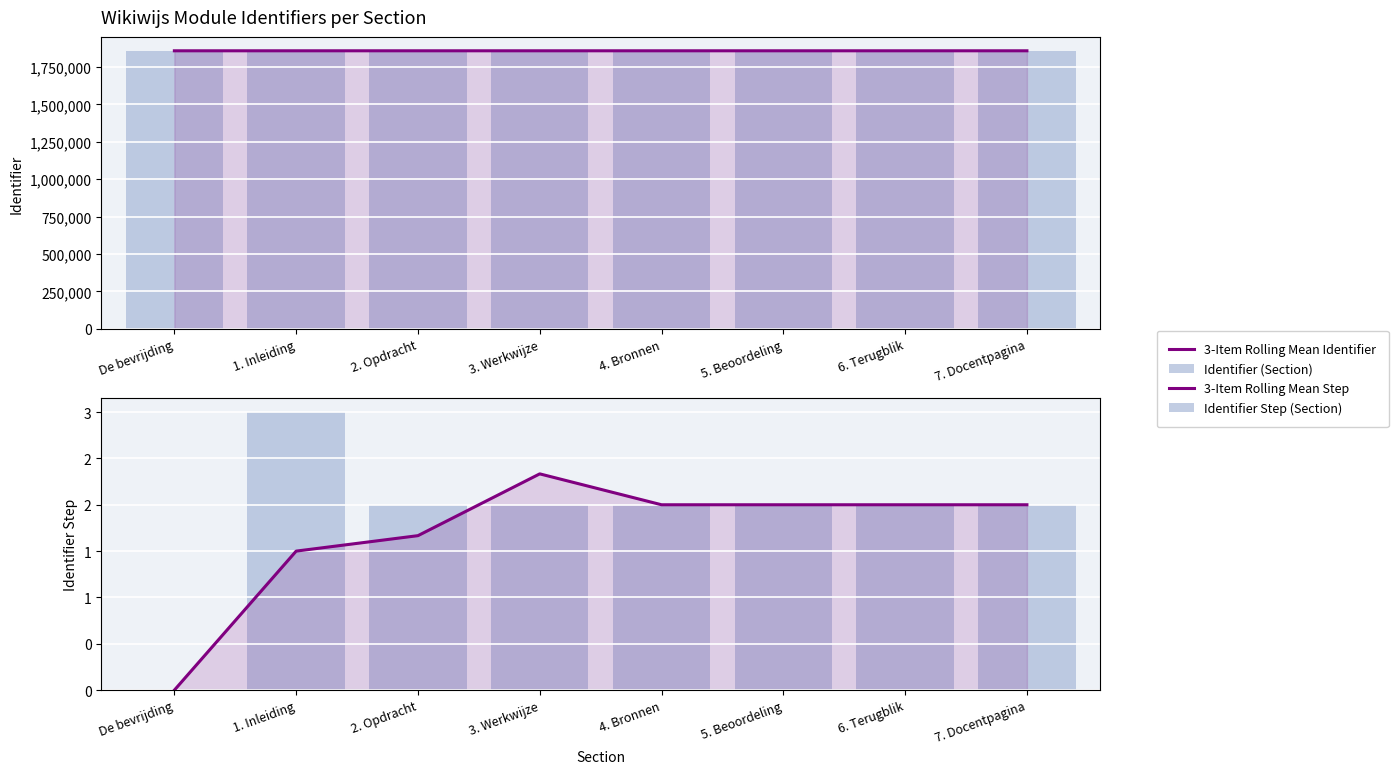

What is the label of the 6th bar from the left?

5. Beoordeling